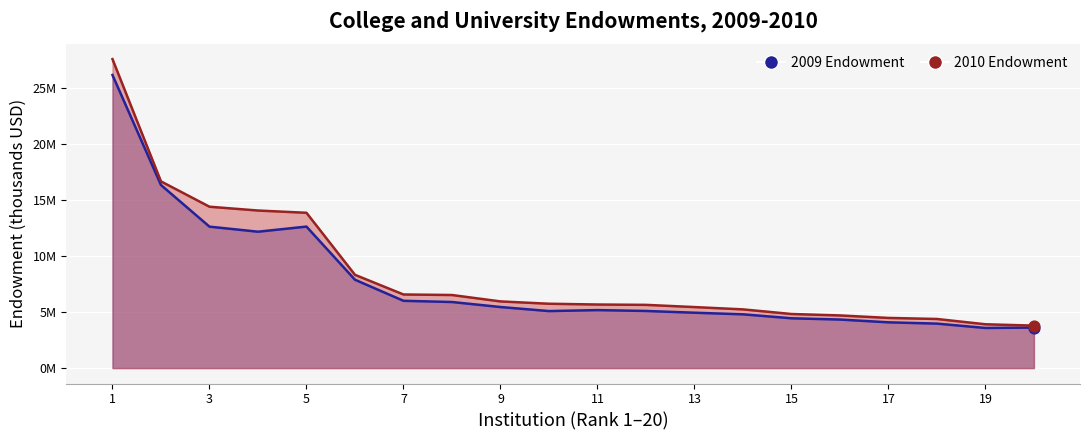

What are all the series names shown in the legend?

2009 Endowment, 2010 Endowment